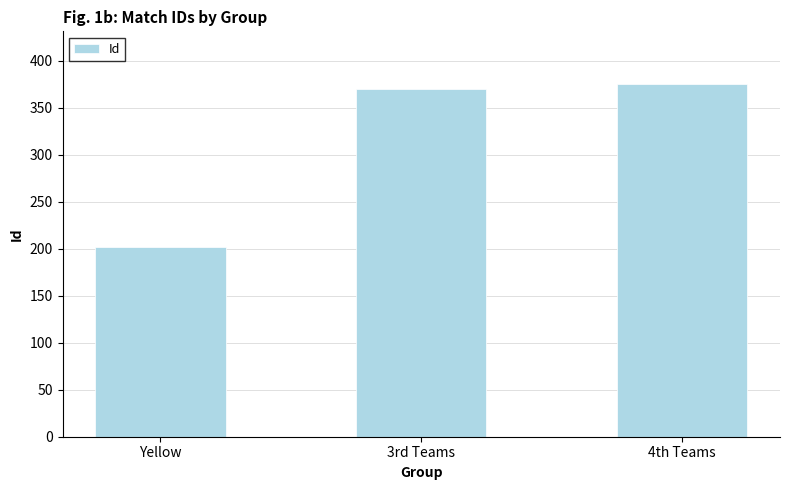

Approximately how many times larger is the value at Yellow compared to 4th Teams?

0.5